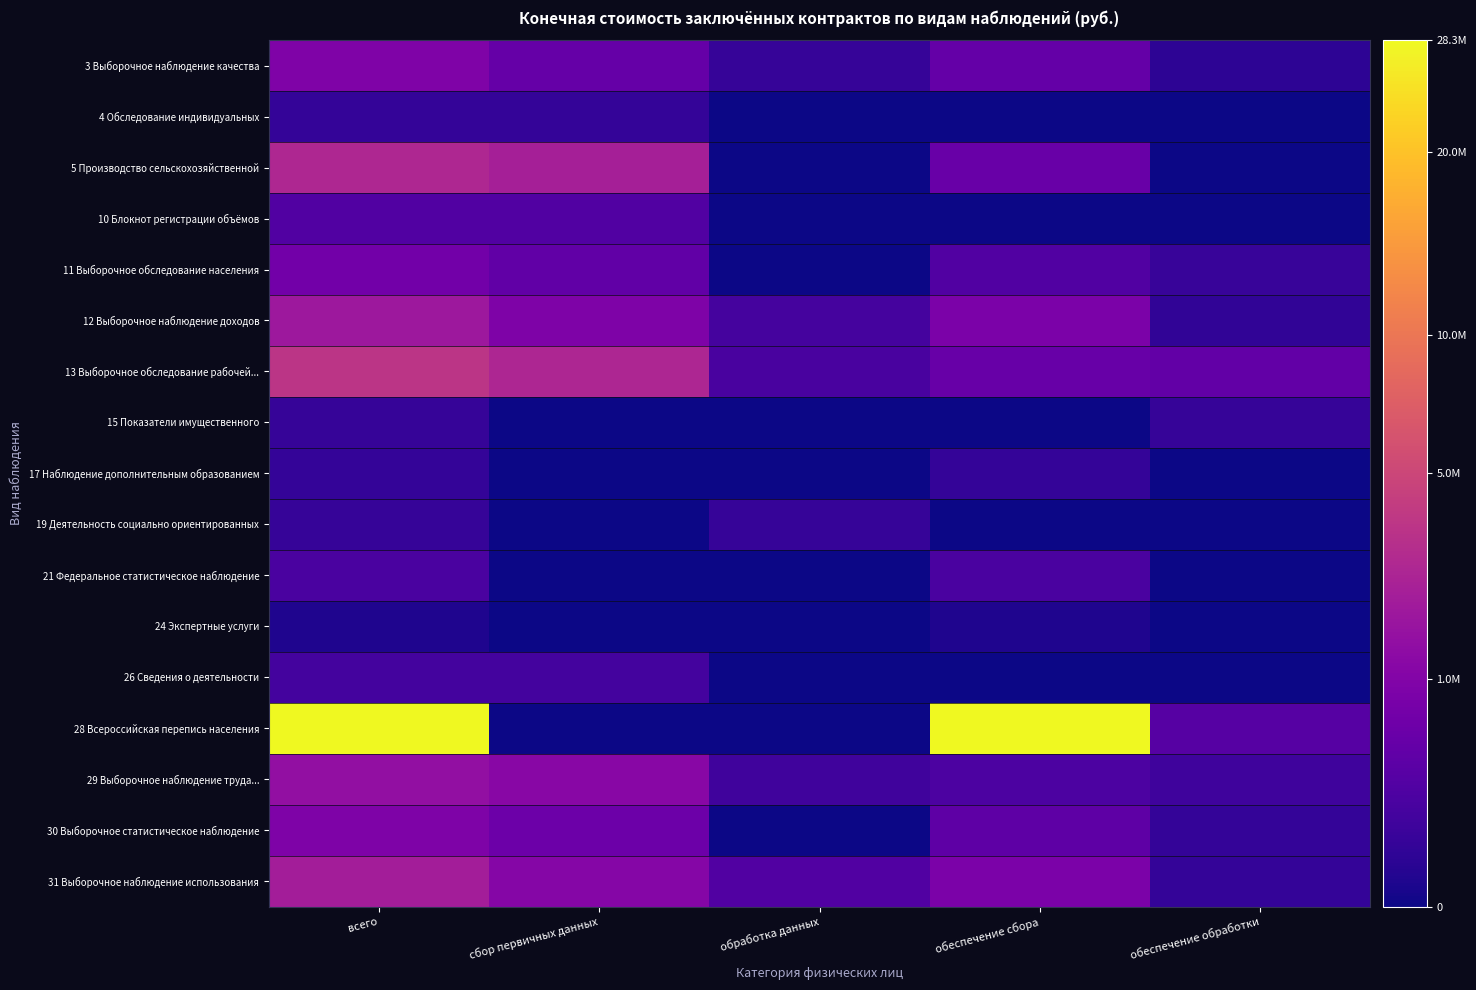

Which series has the widest spread of values?

28 Всероссийская перепись населения